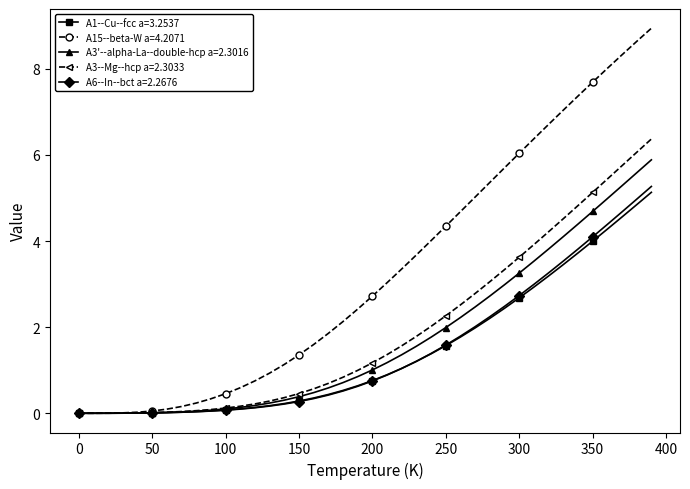

What is the greatest value displayed?

8.9